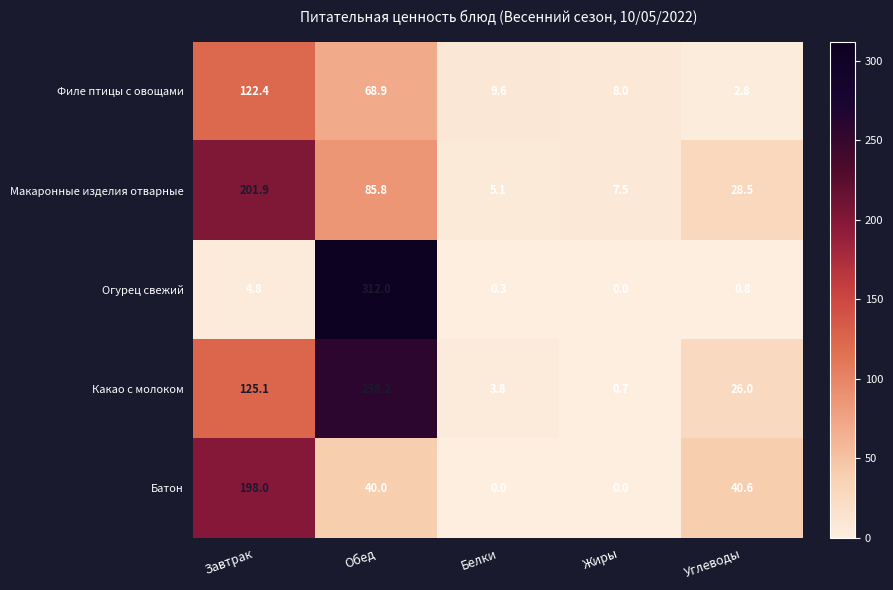

What is the difference between the maximum and minimum values in the Батон series?

198.0